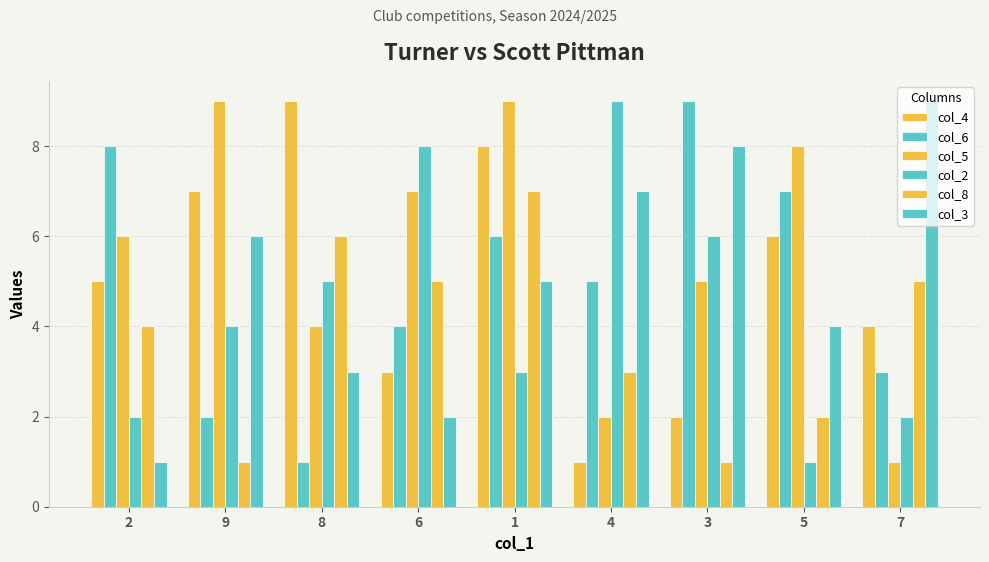

The value of col_2 at 5 is 1. True or false?

True